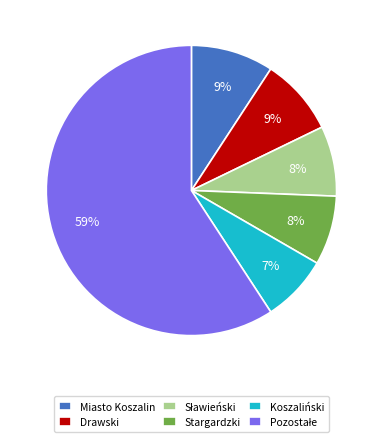

True or false: Miasto Koszalin accounts for 9% of the total.

True